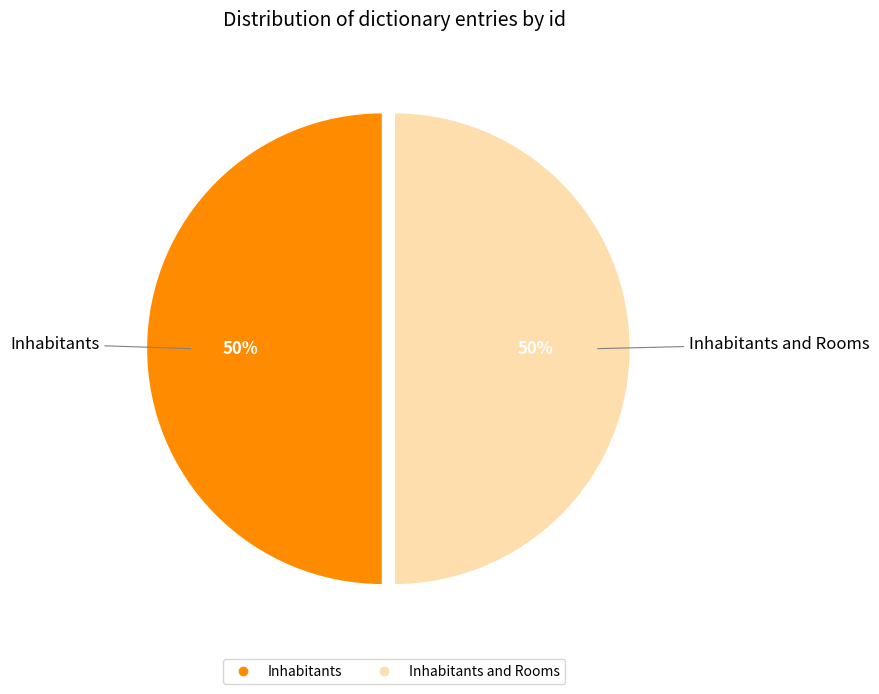

How many segments does this pie chart have?

2